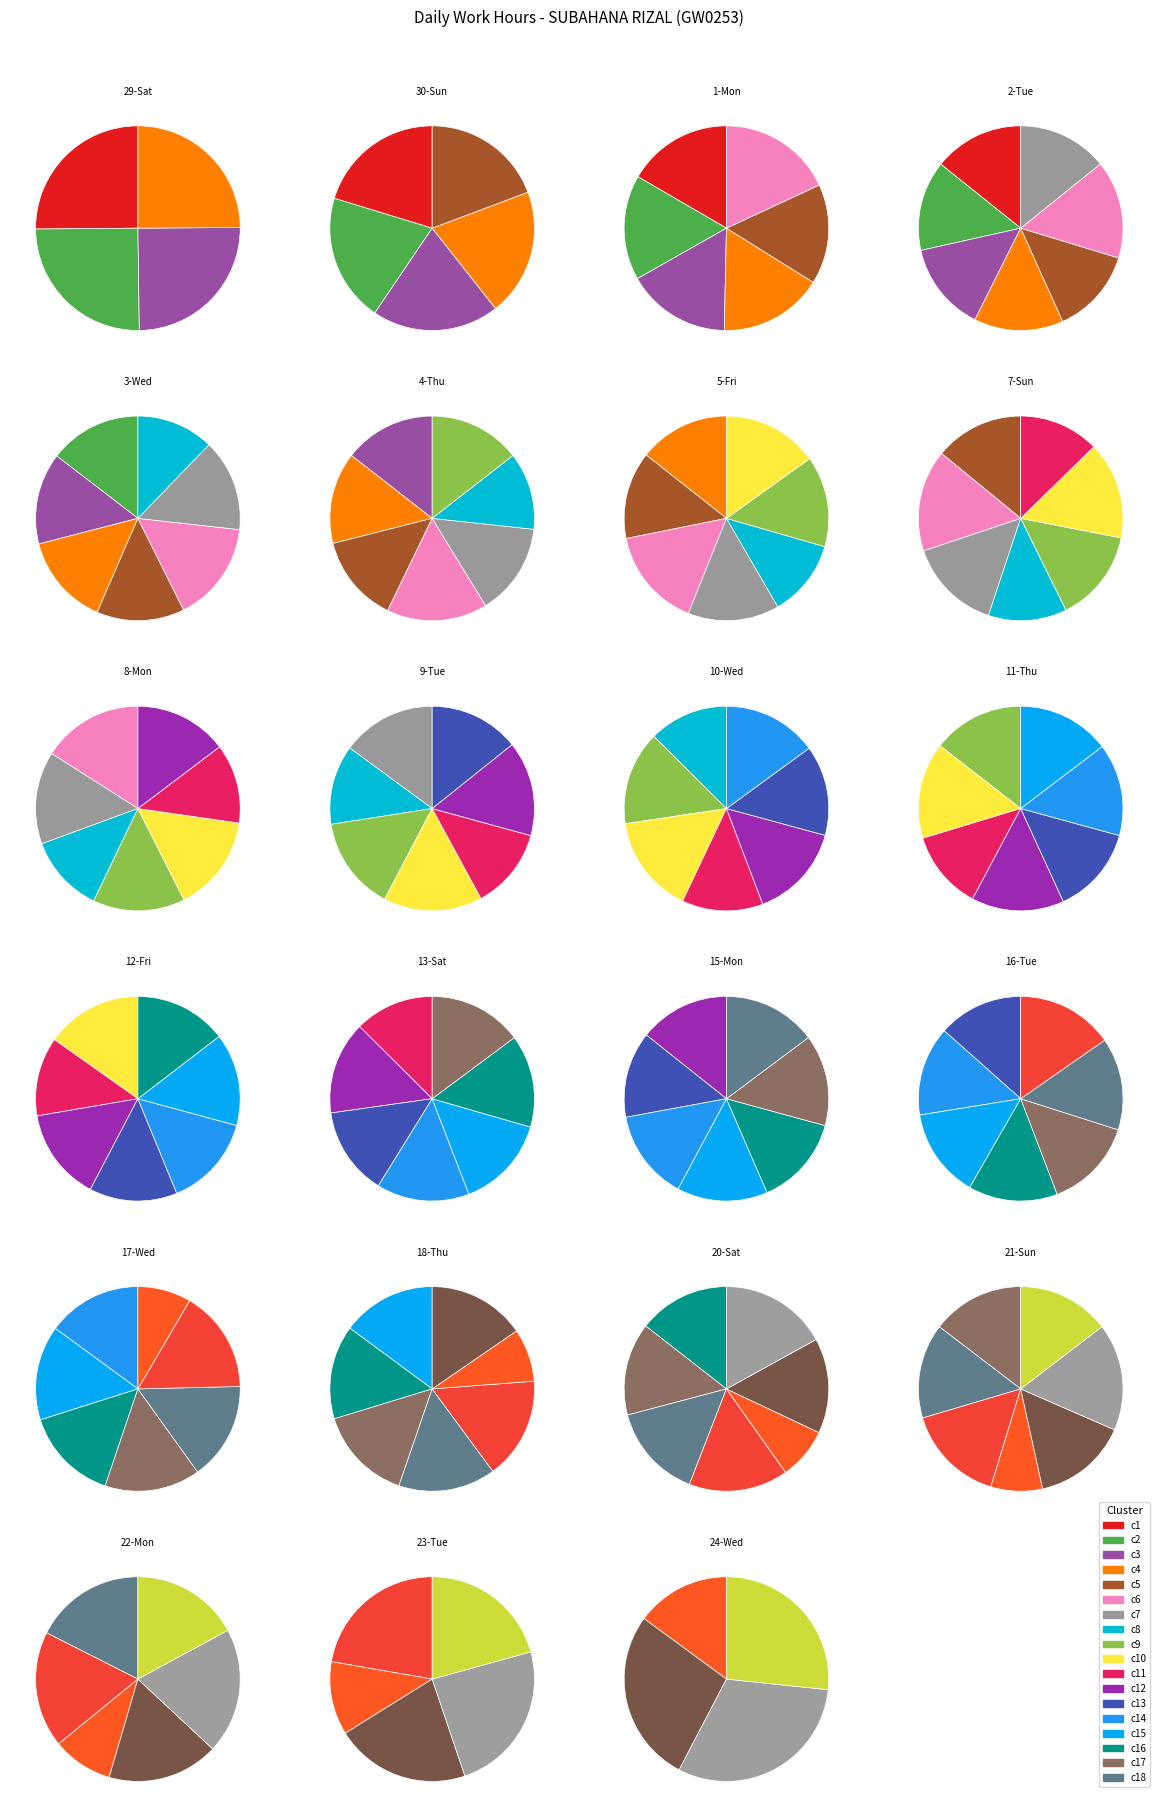

Is the sum of 20-Sat and 15-Mon greater than half?

No